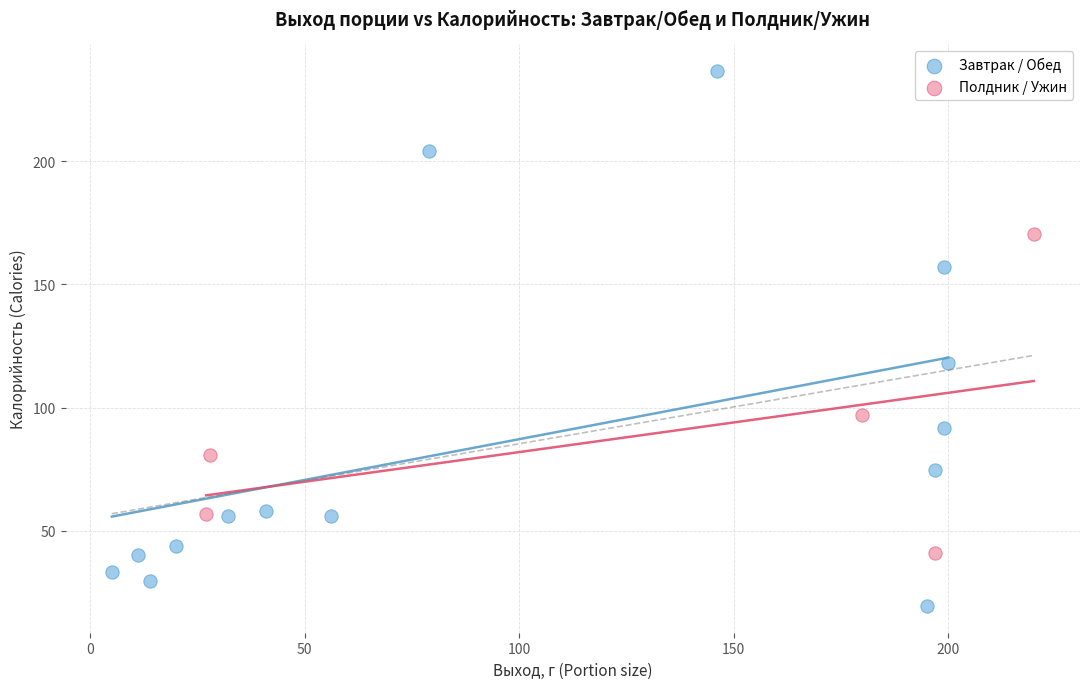

Which series reaches the maximum Y coordinate?

Завтрак / Обед